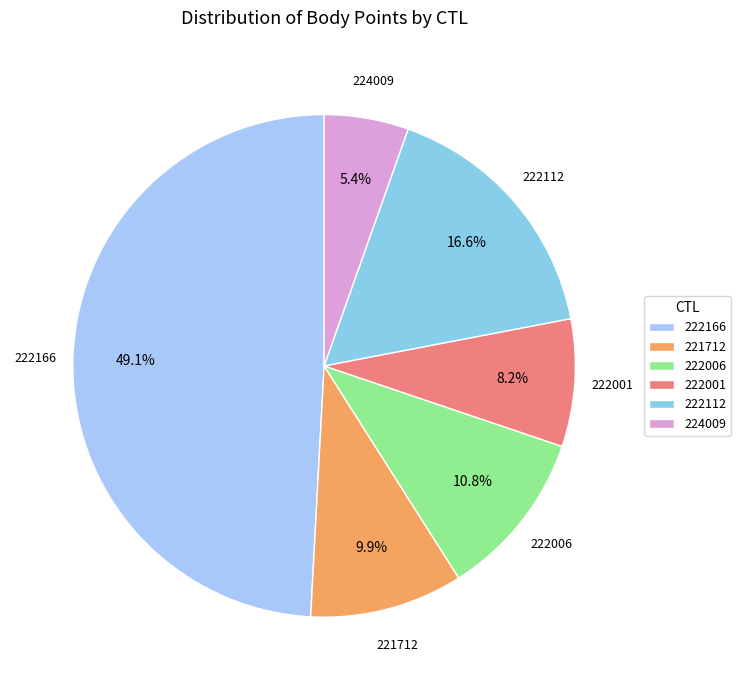

Which category has the biggest portion of the pie?

222166